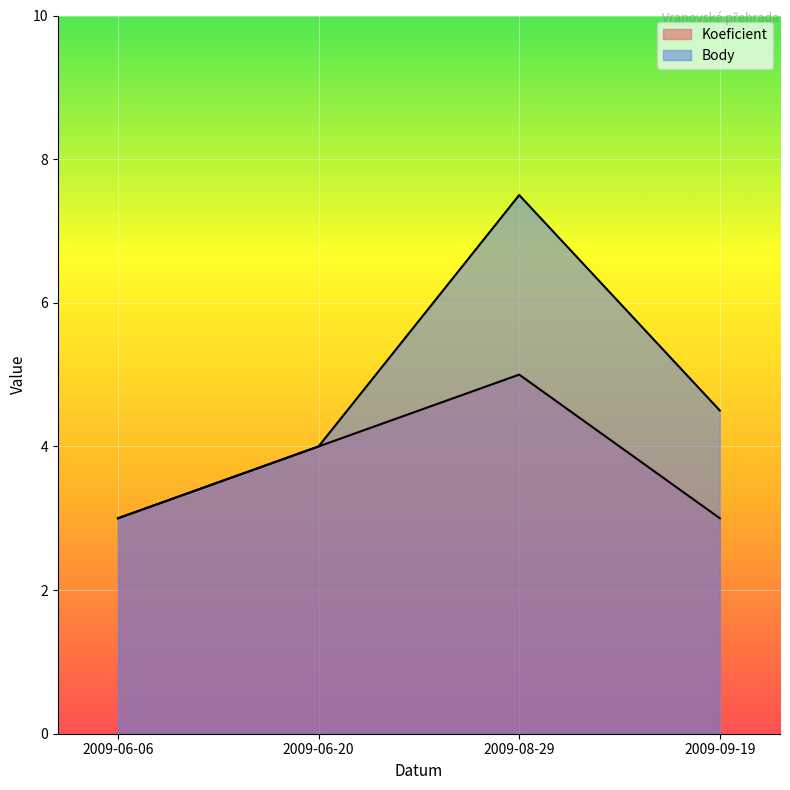

True or false: Koeficient and Body cross at least once.

False